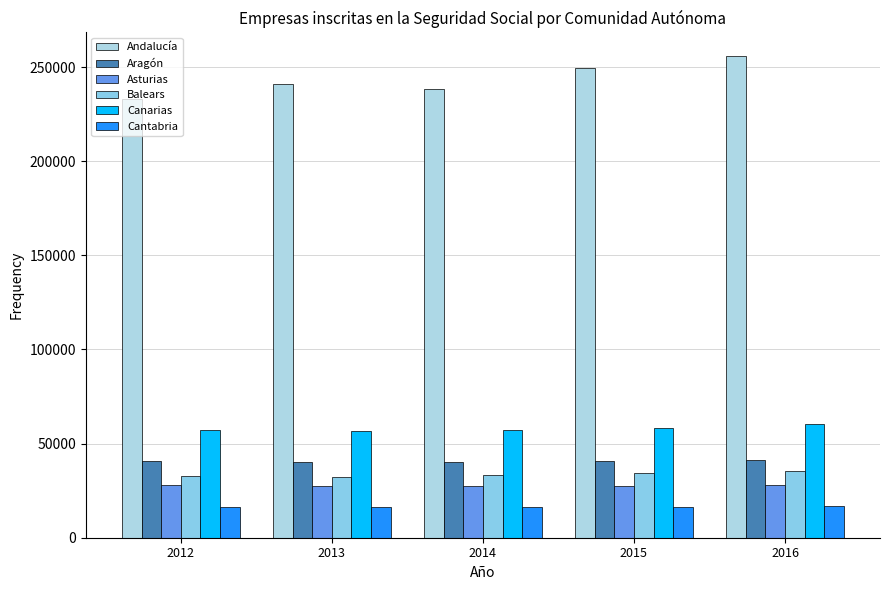

What is the average value of the Canarias series?

57983